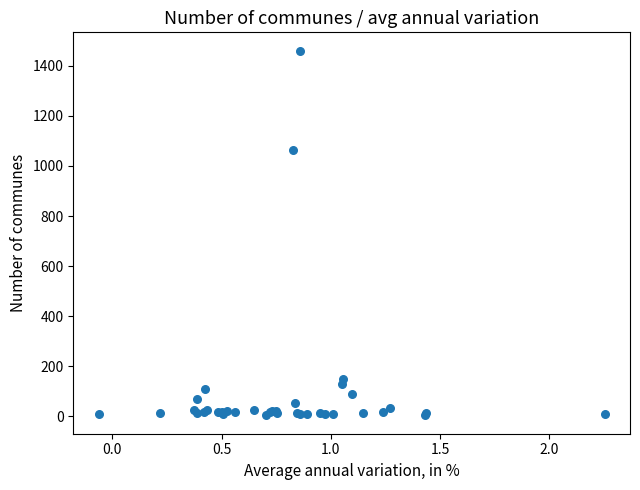

What Y value in the scatter plot is closest to 732?

1063